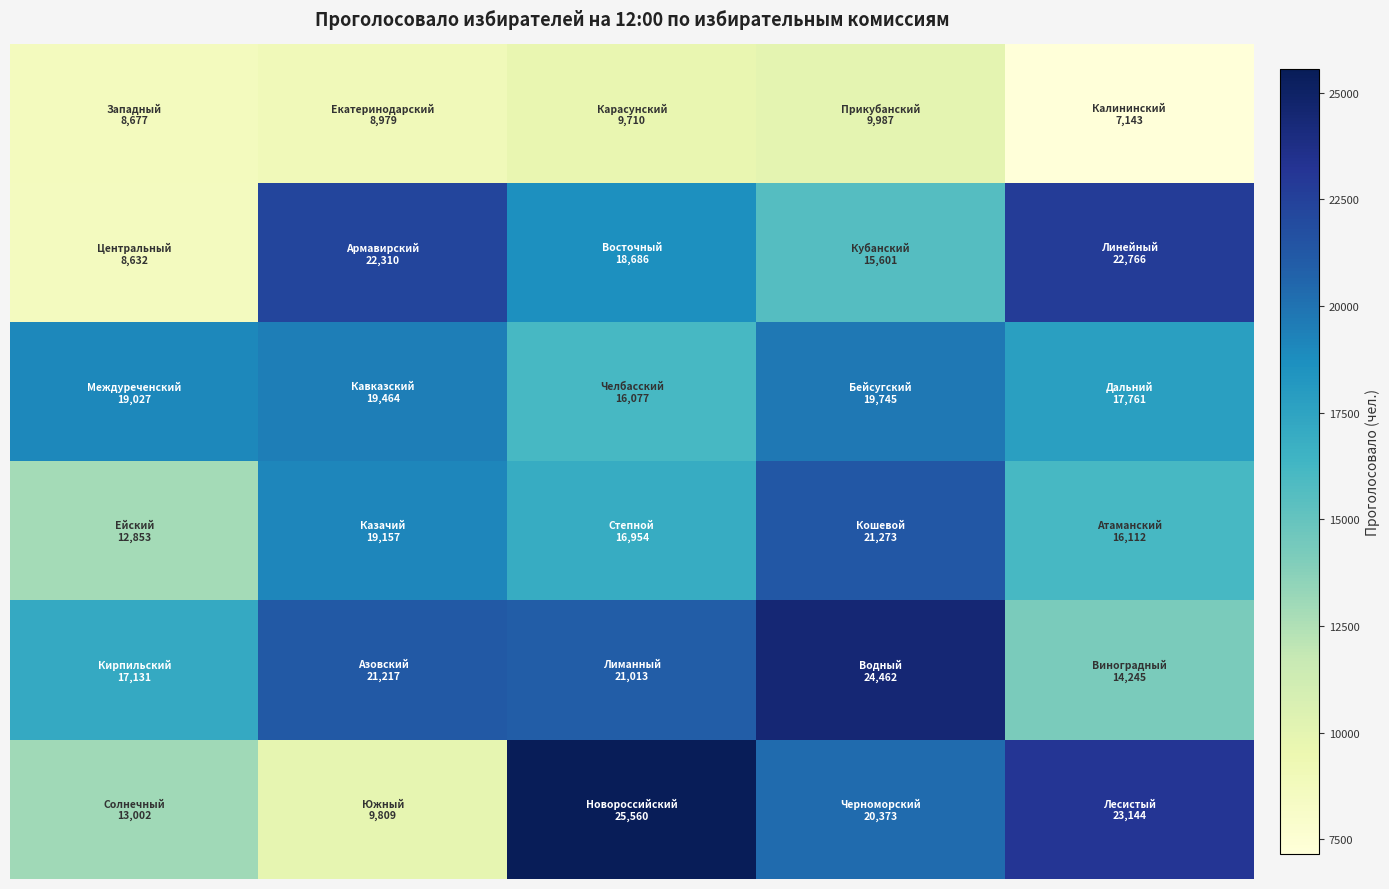

How many distinct data groups are displayed?

6